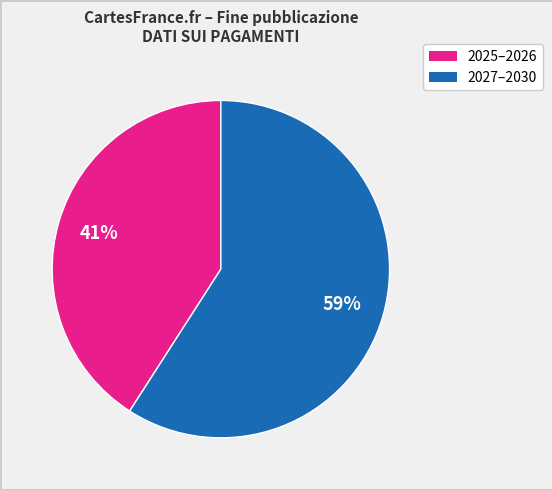

Is there a majority slice in this chart?

Yes